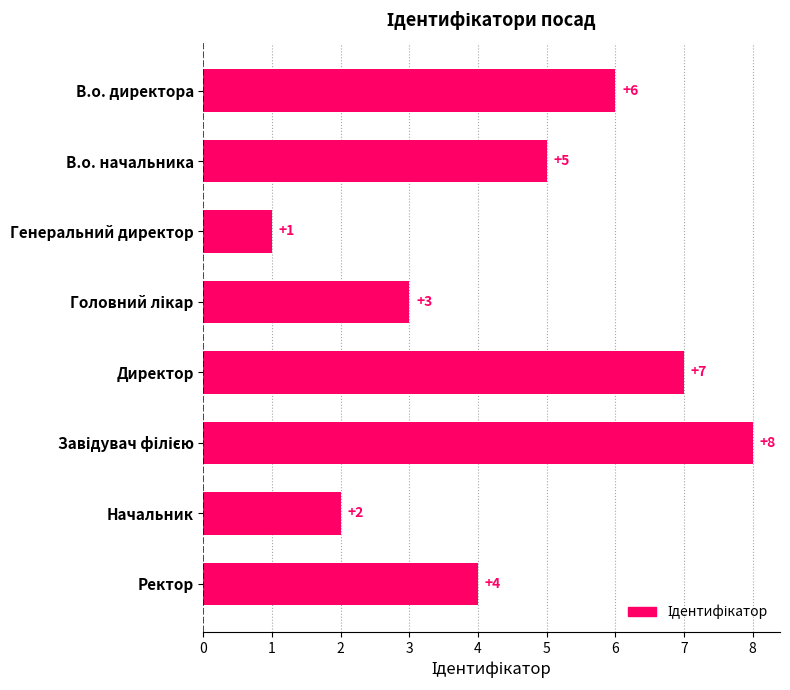

What is the value of the 2nd bar from the top?

5